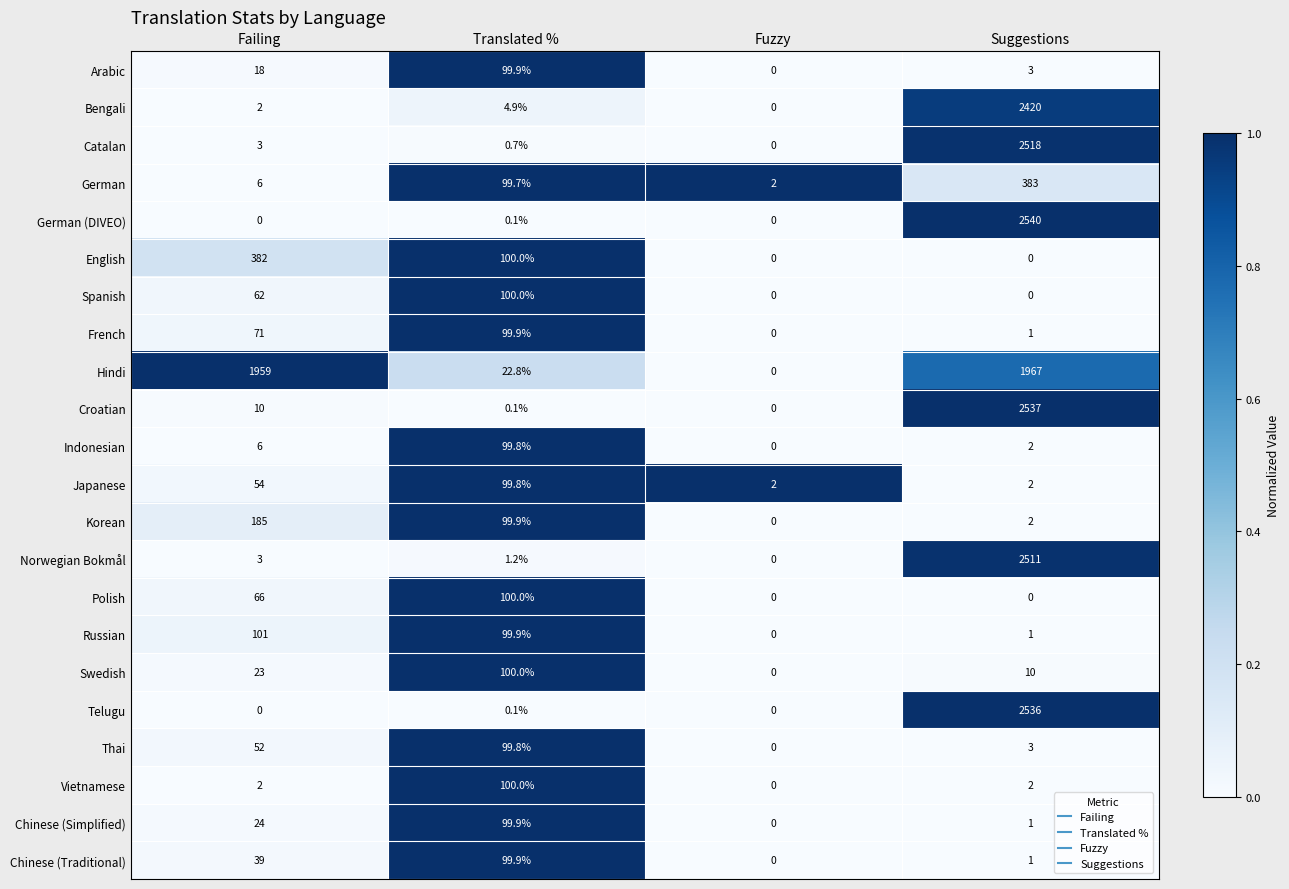

Rank the categories by Thai value from lowest to highest.

Fuzzy, Suggestions, Failing, Translated %